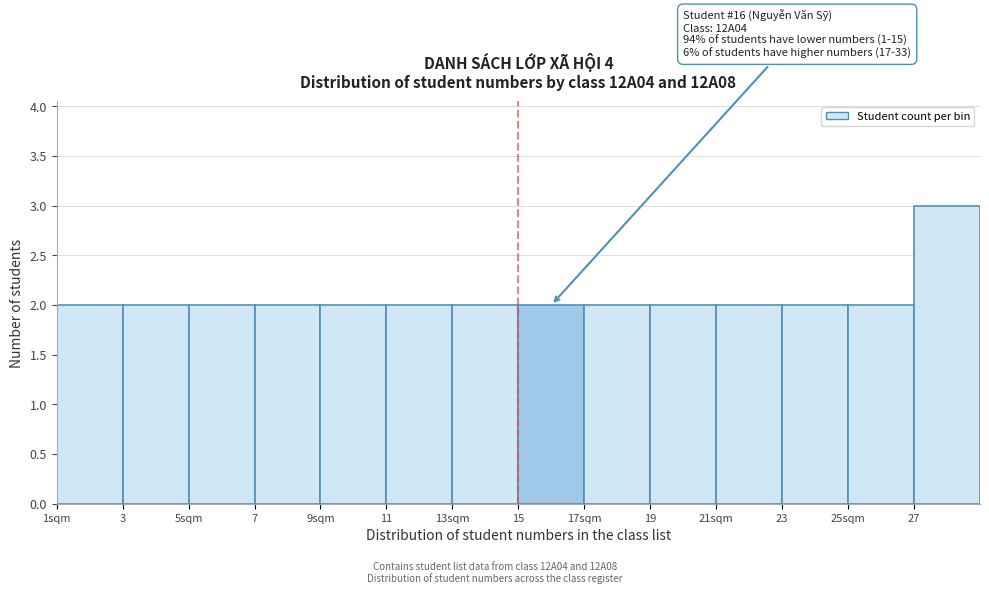

Reading right to left, transcribe all the data shown in this chart.

27=3	25sqm=2	23=2	21sqm=2	19=2	17sqm=2	15=2	13sqm=2	11=2	9sqm=2	7=2	5sqm=2	3=2	1sqm=2